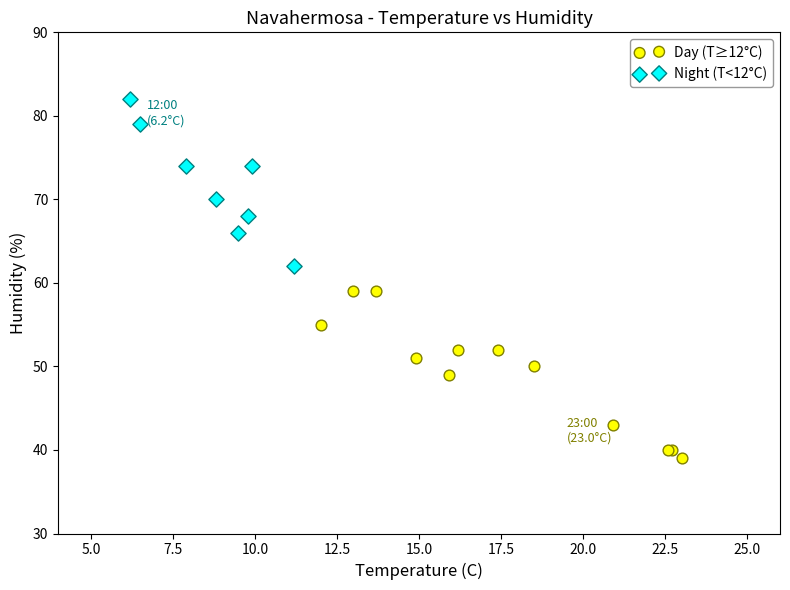

Which series contains the lowest Y value?

Day (T≥12°C)